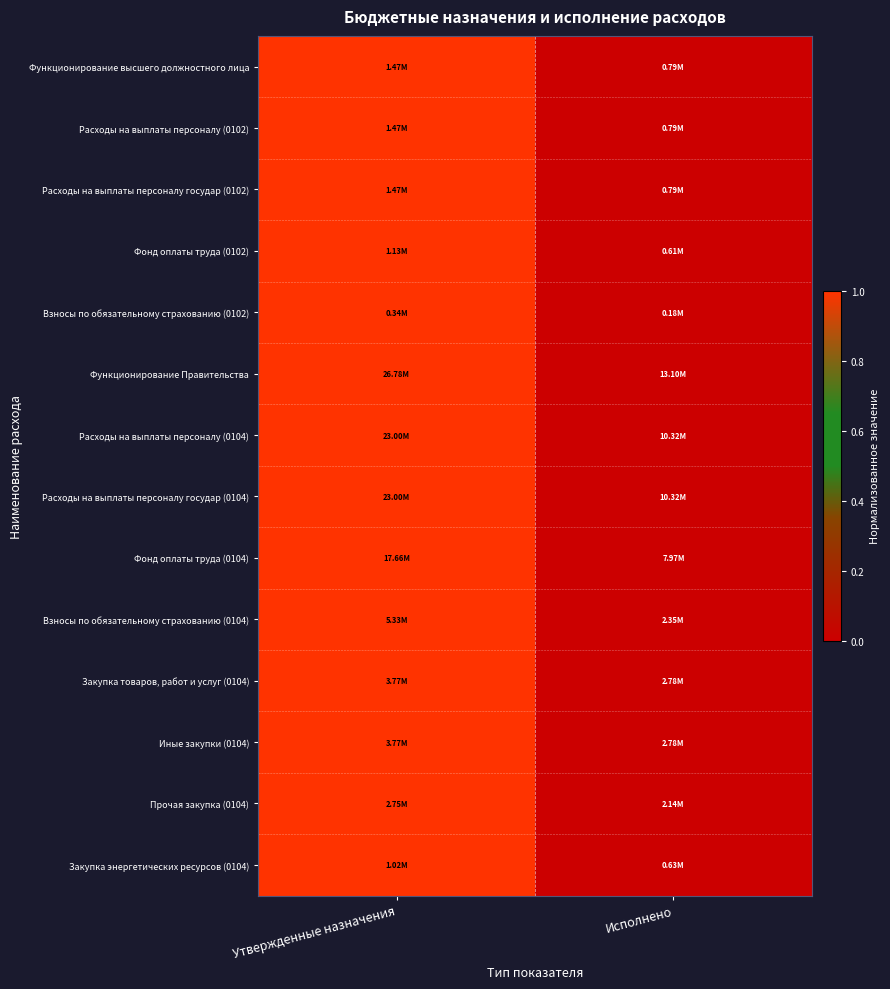

Reading left to right, list all the values displayed in this chart.

Функционирование высшего должностного лица: Утвержденные назначения=1	Исполнено=0
Расходы на выплаты персоналу (0102): Утвержденные назначения=1	Исполнено=0
Расходы на выплаты персоналу государ (0102): Утвержденные назначения=1	Исполнено=0
Фонд оплаты труда (0102): Утвержденные назначения=1	Исполнено=0
Взносы по обязательному страхованию (0102): Утвержденные назначения=1	Исполнено=0
Функционирование Правительства: Утвержденные назначения=1	Исполнено=0
Расходы на выплаты персоналу (0104): Утвержденные назначения=1	Исполнено=0
Расходы на выплаты персоналу государ (0104): Утвержденные назначения=1	Исполнено=0
Фонд оплаты труда (0104): Утвержденные назначения=1	Исполнено=0
Взносы по обязательному страхованию (0104): Утвержденные назначения=1	Исполнено=0
Закупка товаров, работ и услуг (0104): Утвержденные назначения=1	Исполнено=0
Иные закупки (0104): Утвержденные назначения=1	Исполнено=0
Прочая закупка (0104): Утвержденные назначения=1	Исполнено=0
Закупка энергетических ресурсов (0104): Утвержденные назначения=1	Исполнено=0